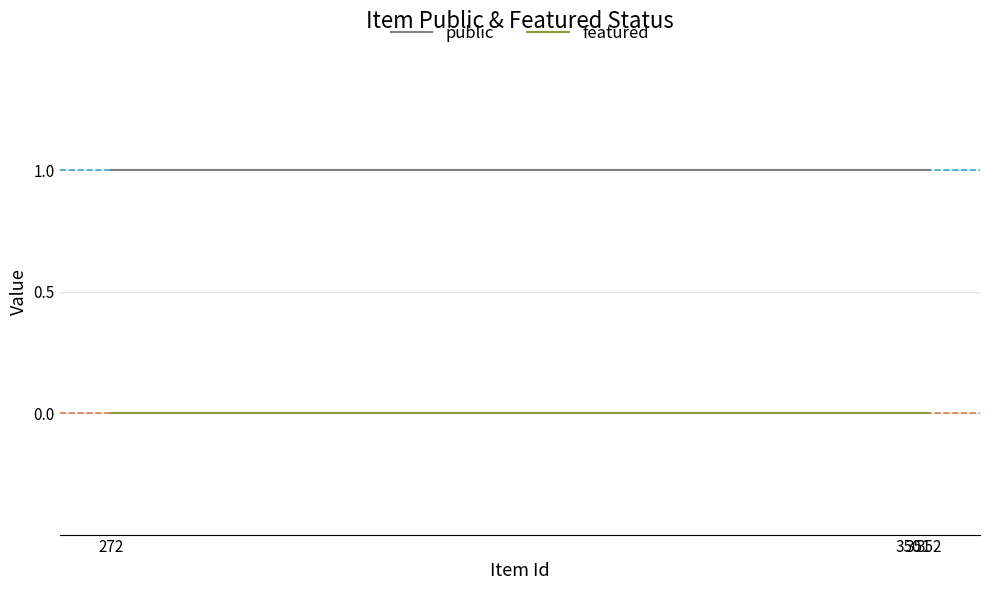

Which series has the largest range (max minus min)?

public